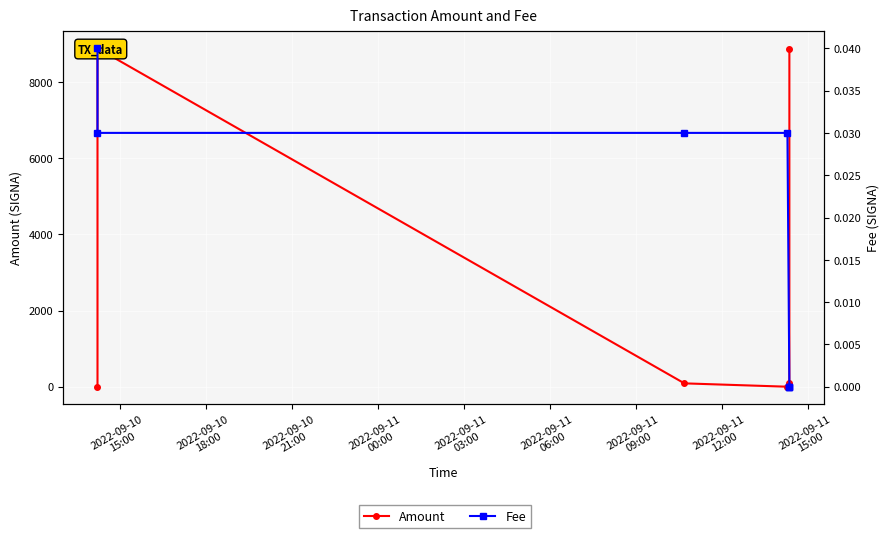

How many data points in Amount are above 88?

3